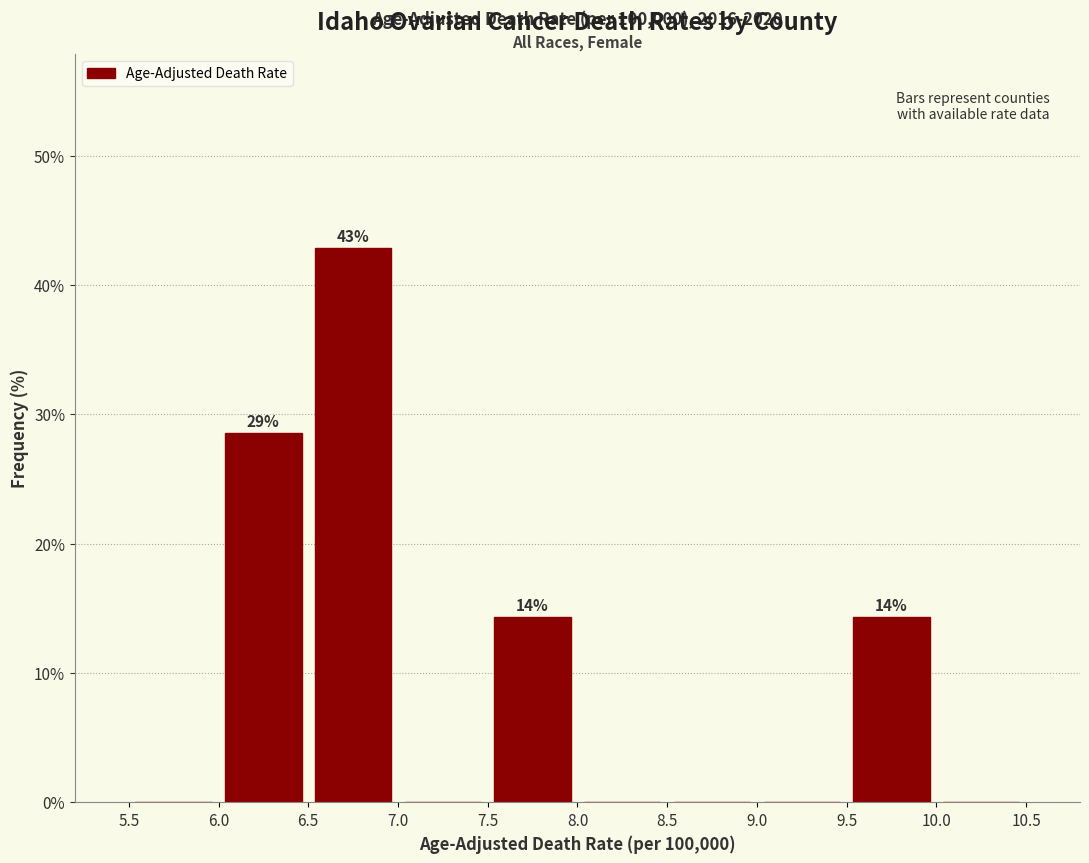

Over which range of the x-axis is the bar tallest?

6.5 to 7.0